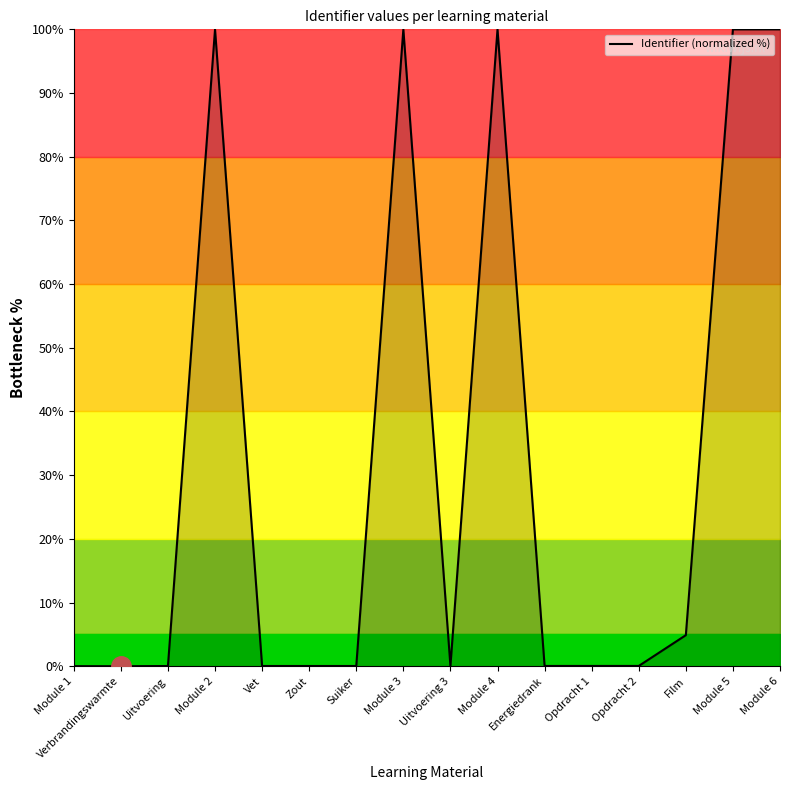

The chart shows a value of 58.8 at Verbrandingswarmte. True or false?

False